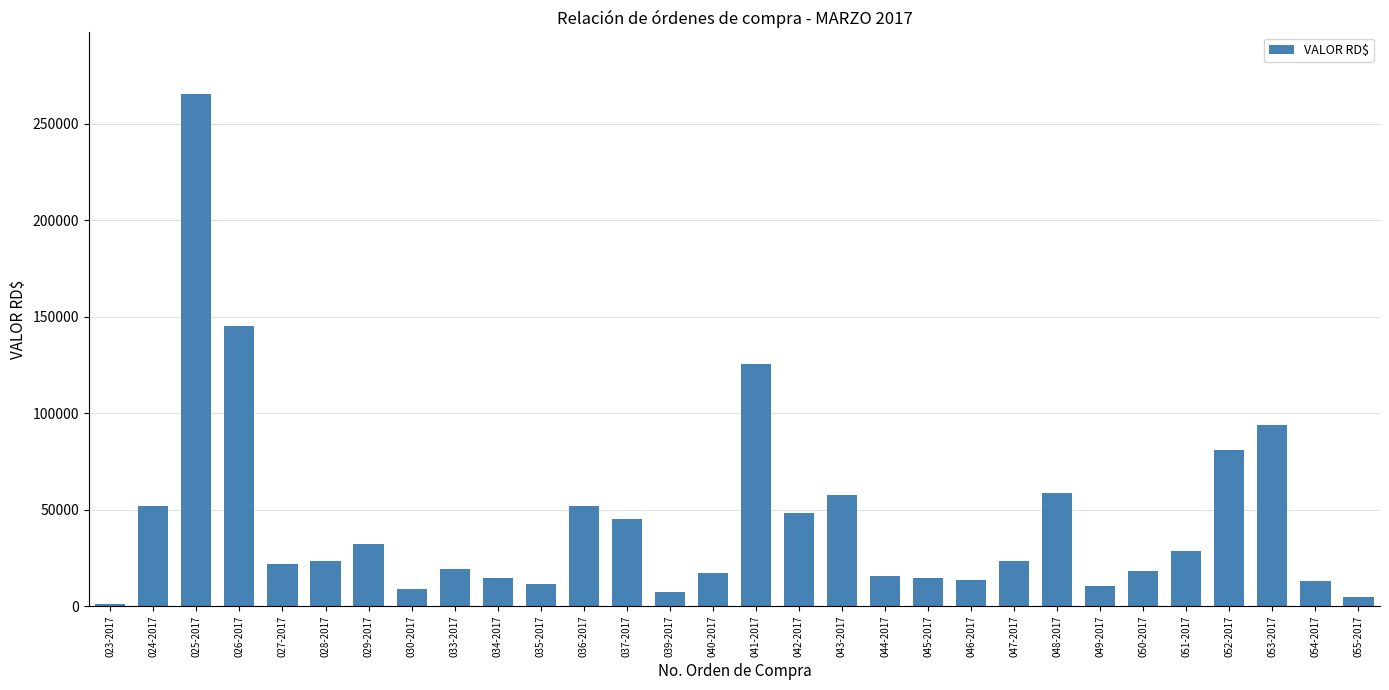

What is the difference between the maximum and minimum values?

264492.0